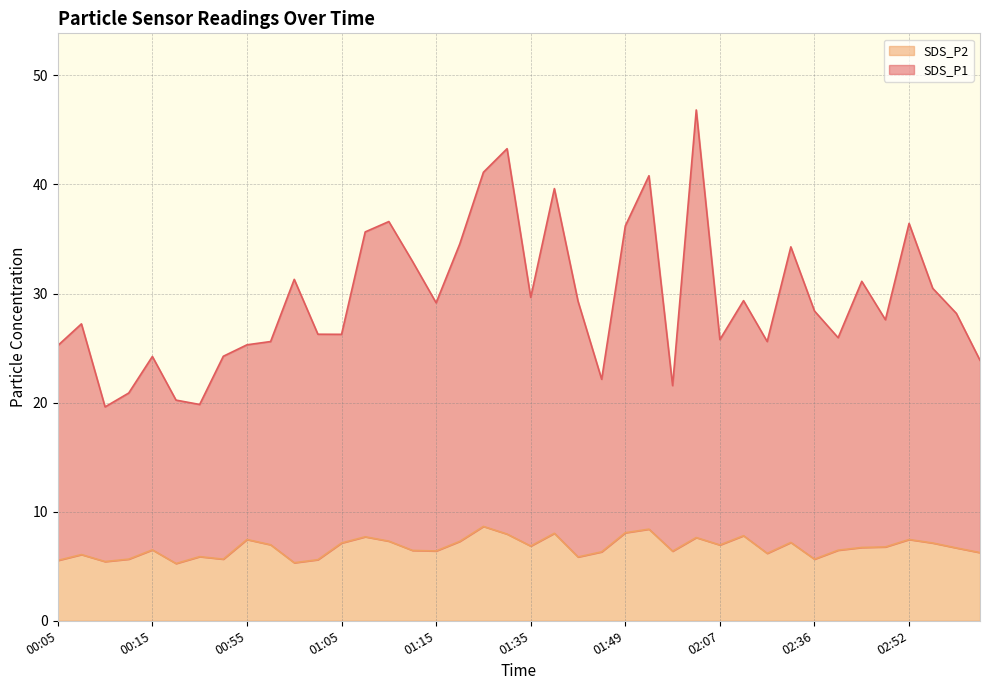

Which series has the largest range (max minus min)?

SDS_P1